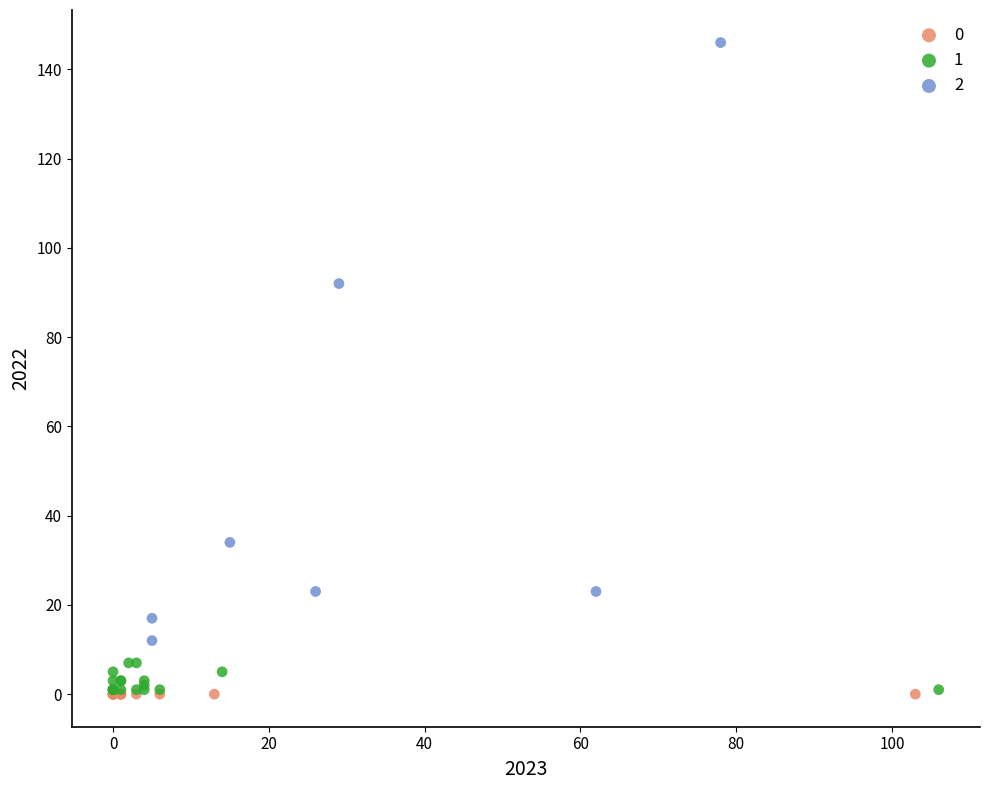

What are all the series names shown in the legend?

0, 1, 2